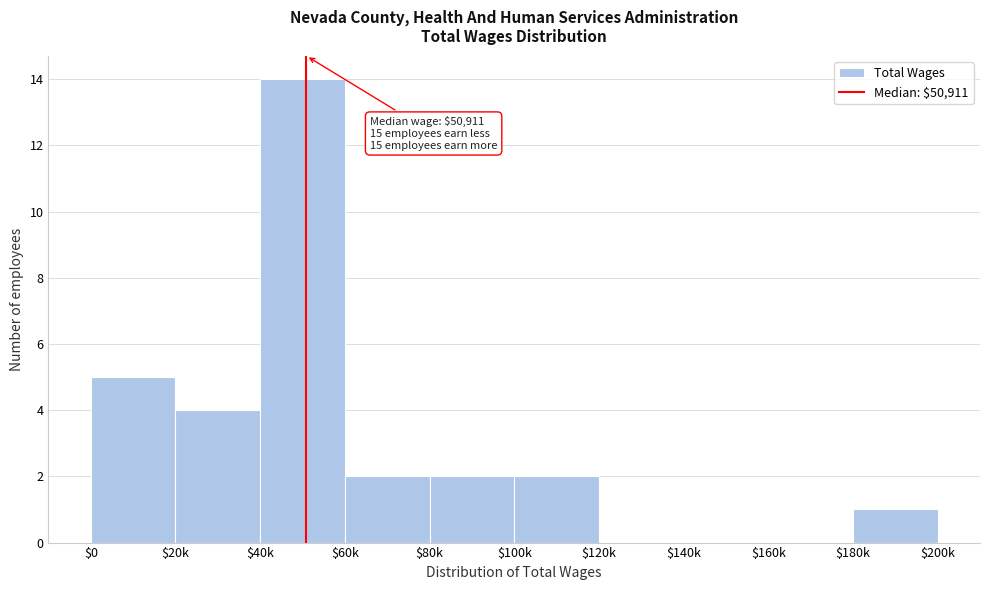

What is the sum of all values?

30